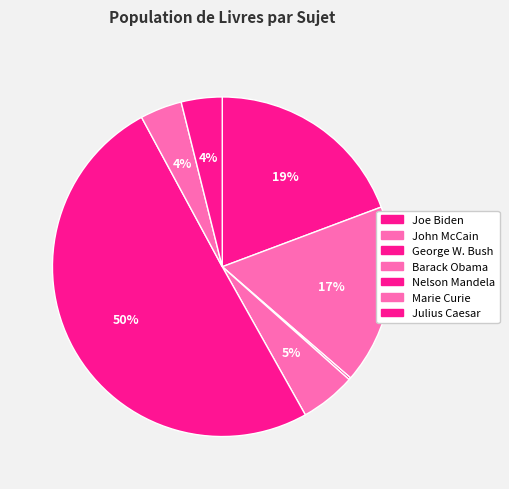

Does Joe Biden account for over 50% of the chart?

No